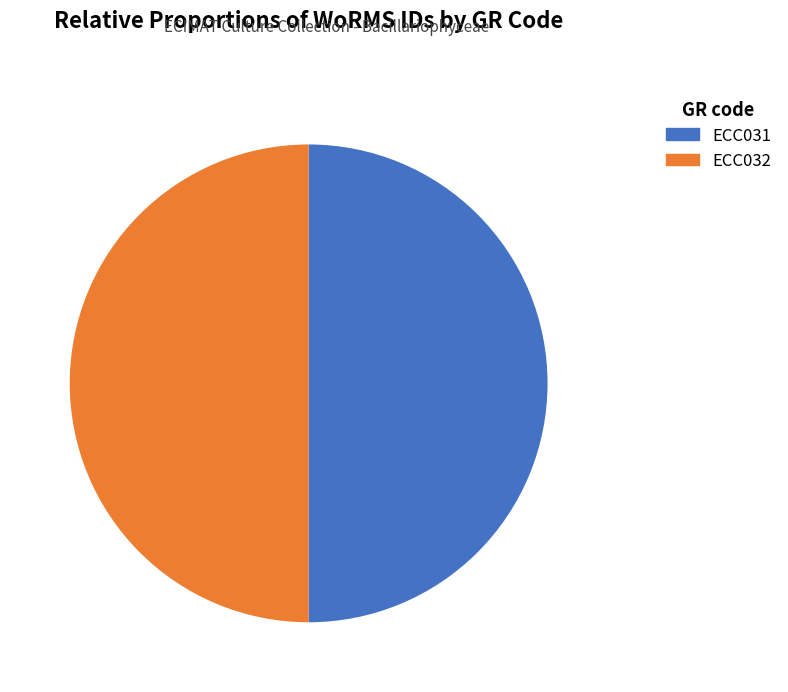

How many segments does this pie chart have?

2